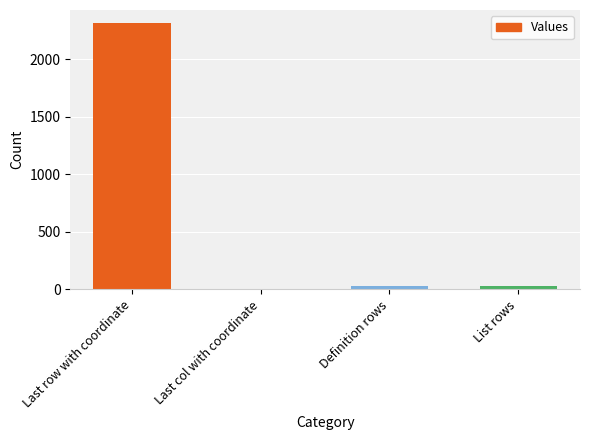

Which label corresponds to the largest value in the chart?

Last row with coordinate